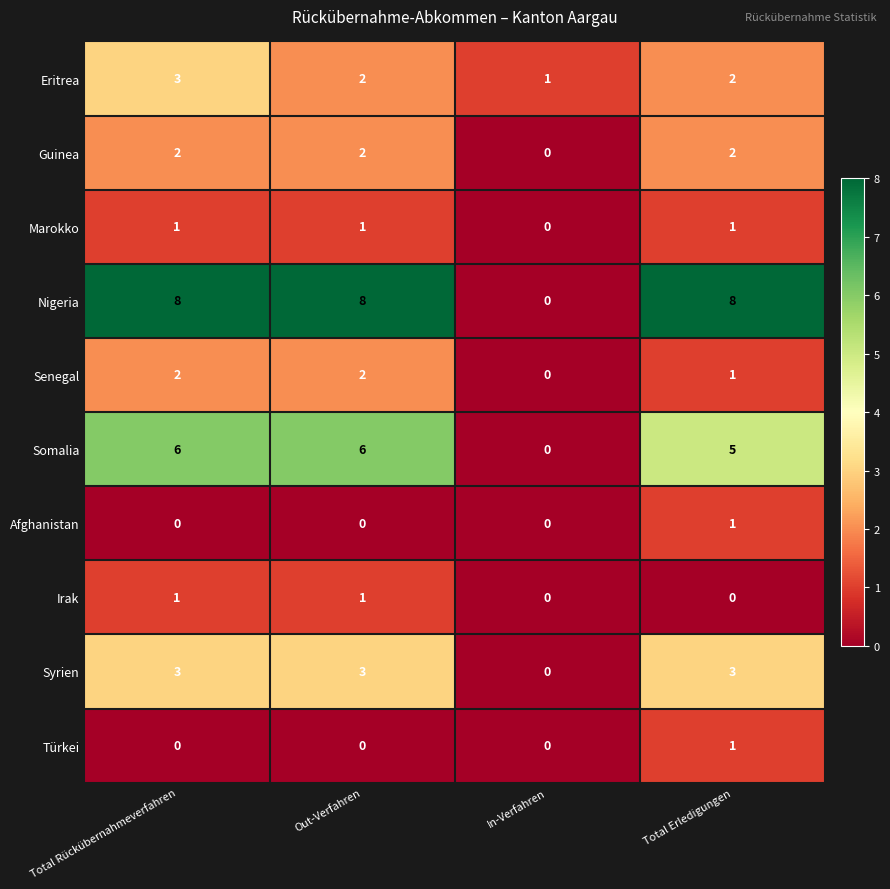

What is the total value across all series at Total Rückübernahmeverfahren?

26